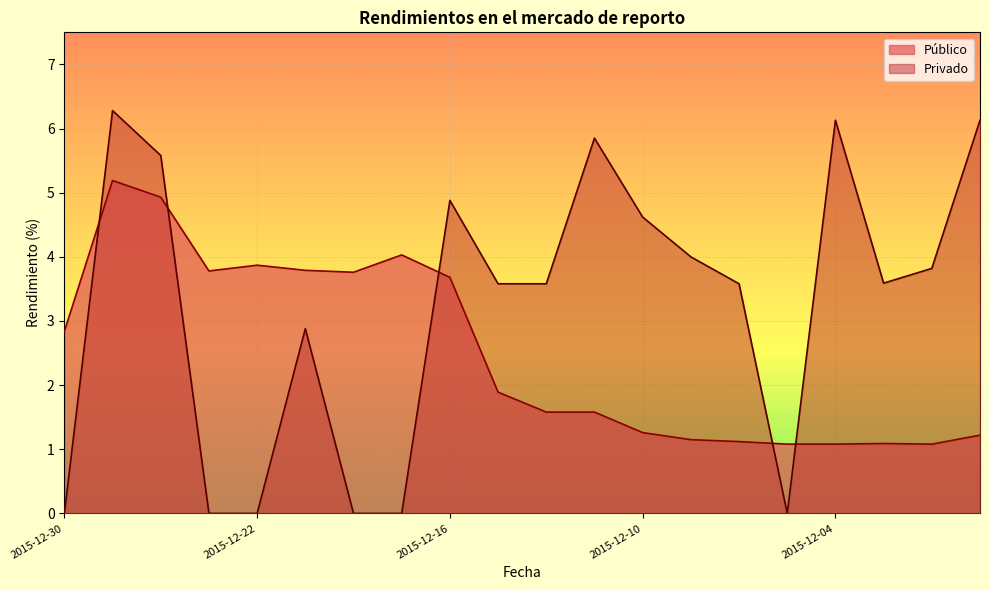

What is the value of the Privado point at the 15th from the left?

3.6